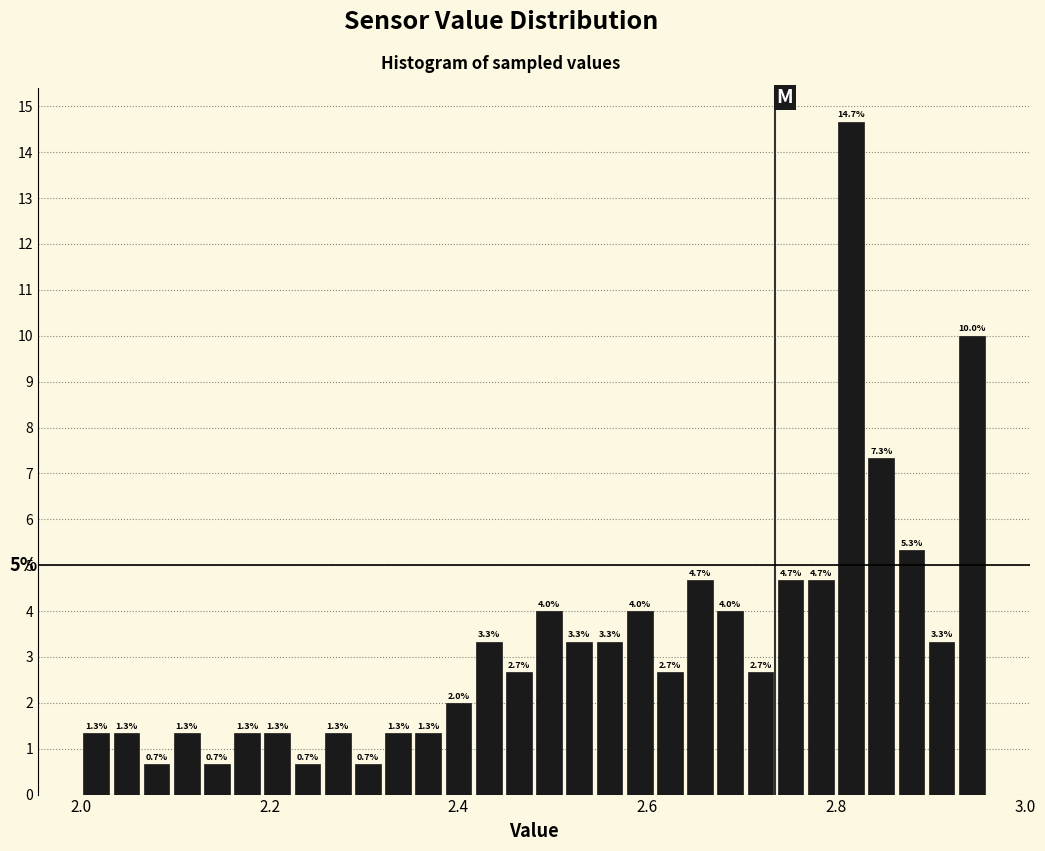

Read against the x-axis, roughly where is the centre of the tallest bar?

2.82